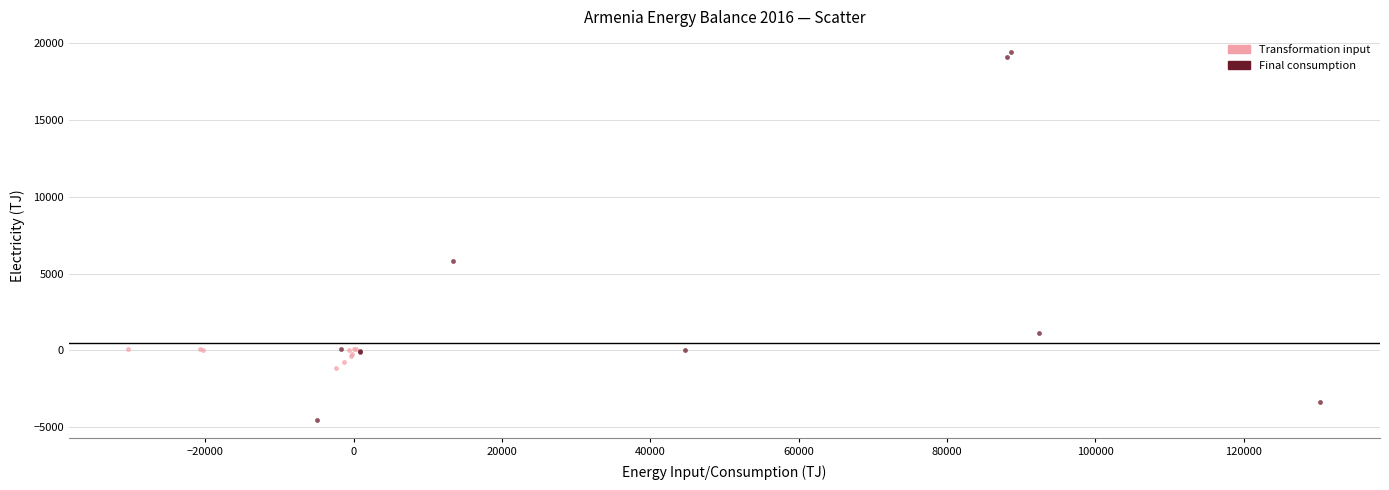

Which series has the largest Y range (max minus min)?

Final consumption